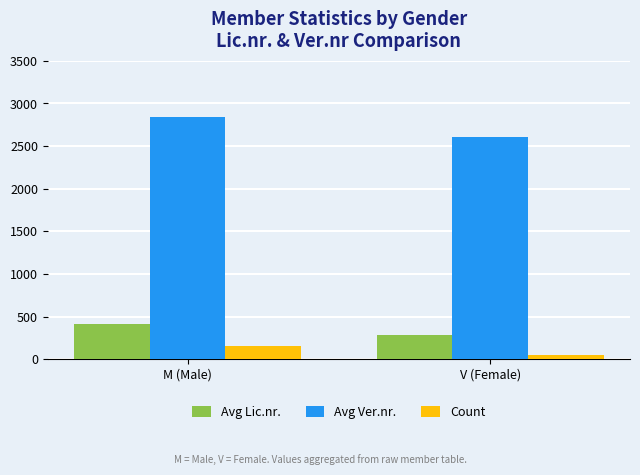

What is the sum of the Avg Ver.nr. values at M (Male) and V (Female)?

5457